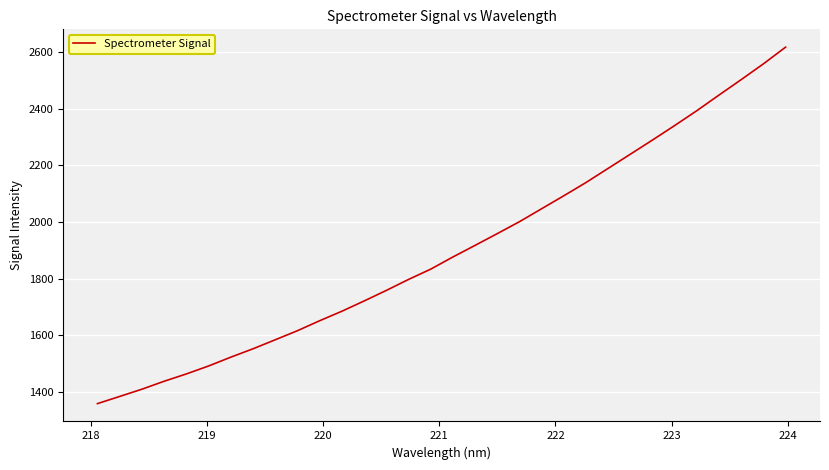

How many values are below 1876?

16